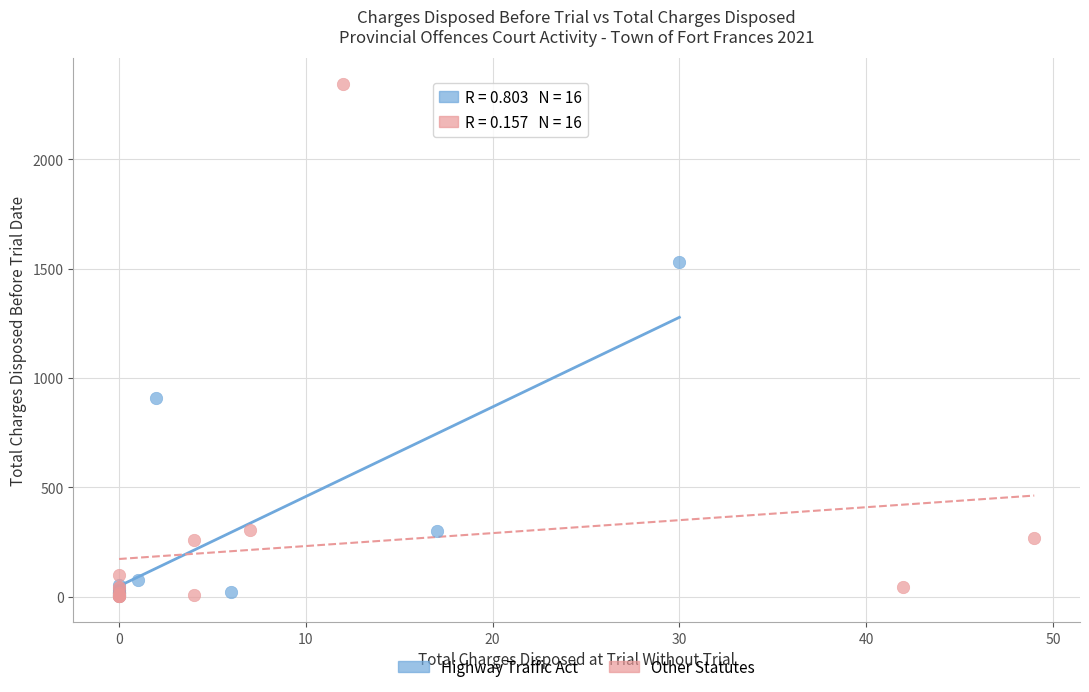

What are all the series names shown in the legend?

Highway Traffic Act, Other Statutes